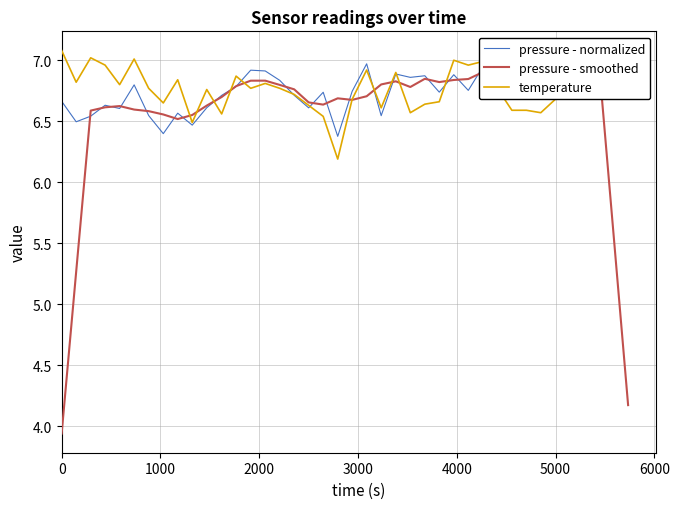

How many times do pressure - normalized and pressure - smoothed cross each other?

24